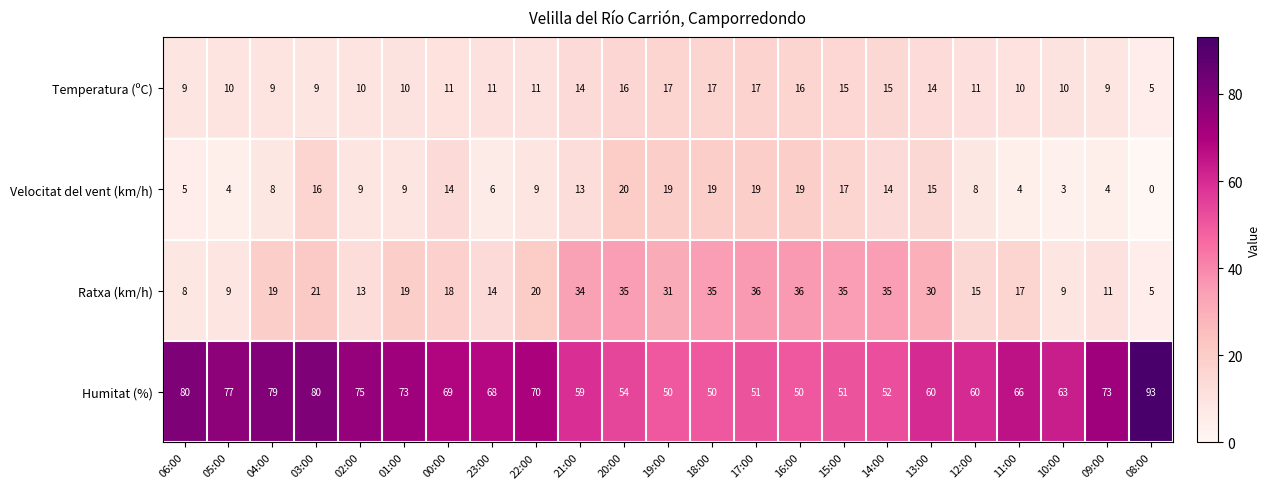

Read the Temperatura (ºC) value at 19:00.

17